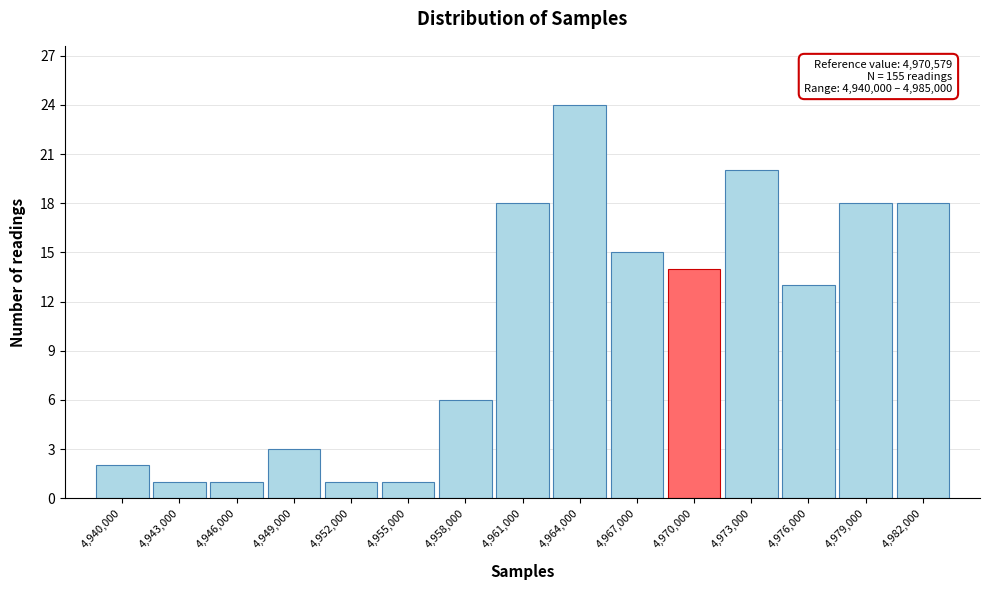

Reading left to right, transcribe all the data shown in this chart.

4,940,000=2	4,943,000=1	4,946,000=1	4,949,000=3	4,952,000=1	4,955,000=1	4,958,000=6	4,961,000=18	4,964,000=24	4,967,000=15	4,970,000=14	4,973,000=20	4,976,000=13	4,979,000=18	4,982,000=18